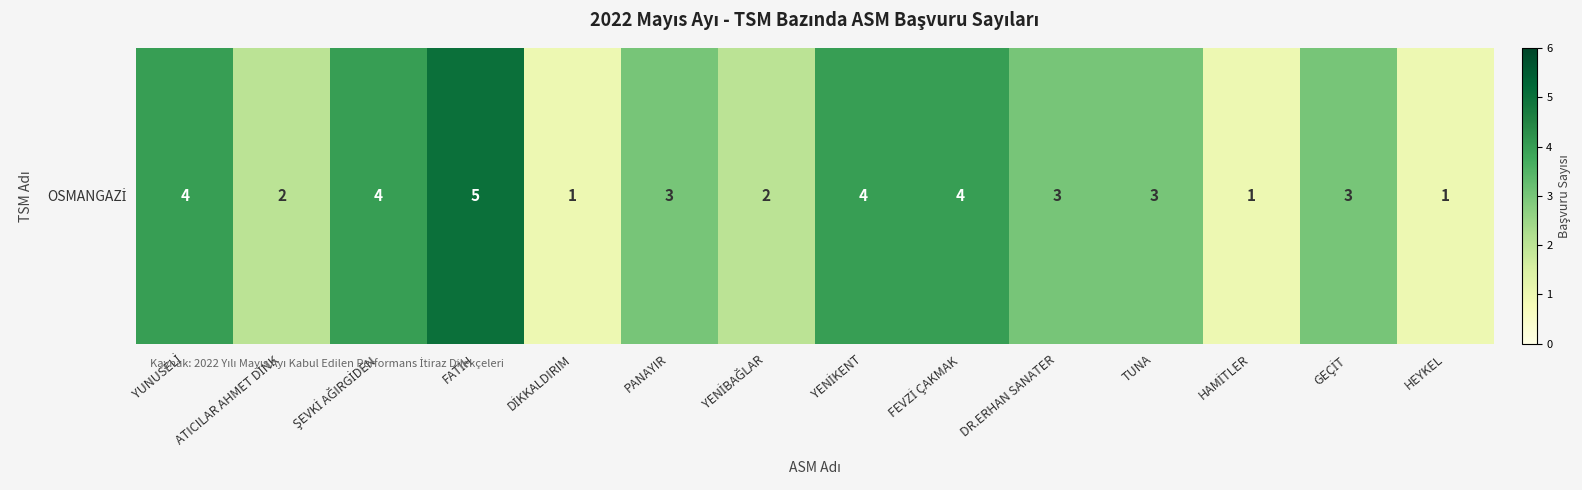

True or false: the data shows 6 at ŞEVKİ AĞIRGİDEN.

False